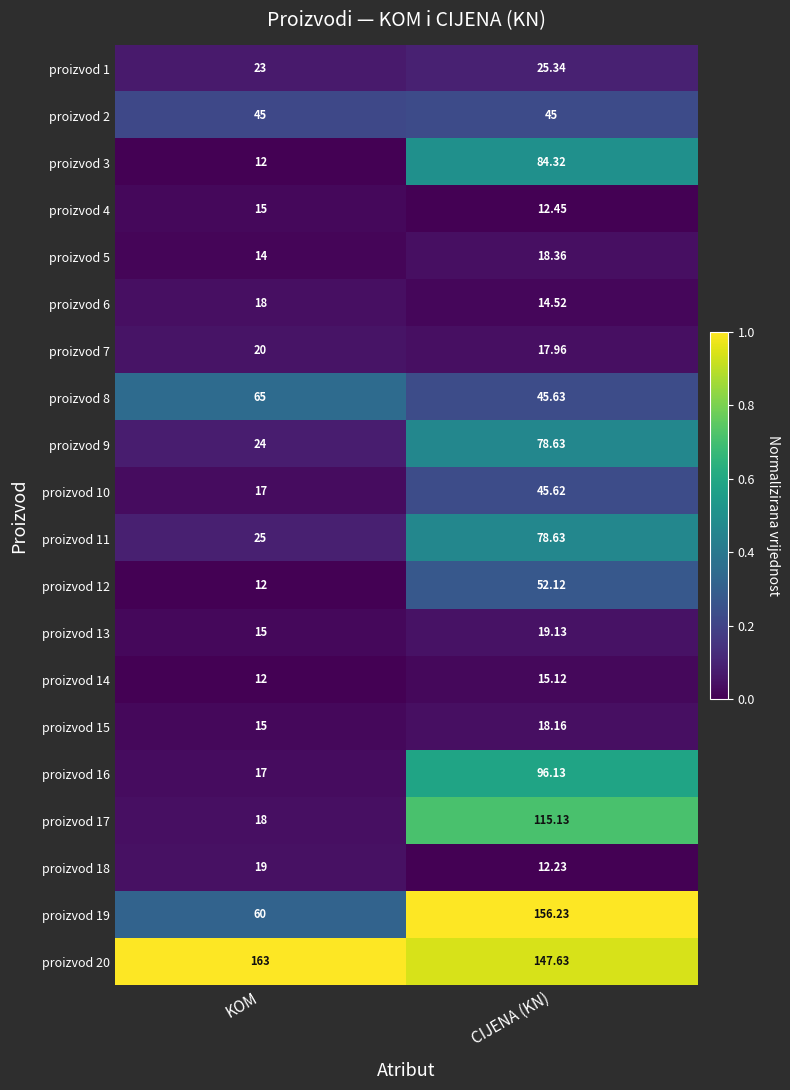

Is the value of proizvod 3 at KOM greater than the value of proizvod 11 at CIJENA (KN)?

No